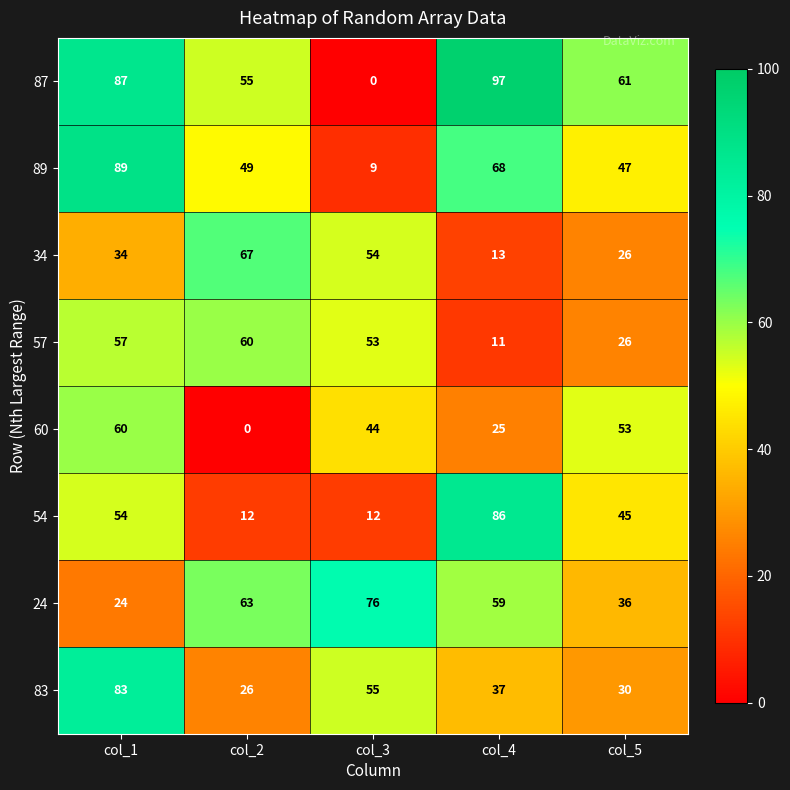

What is the total value across all series at col_2?

332